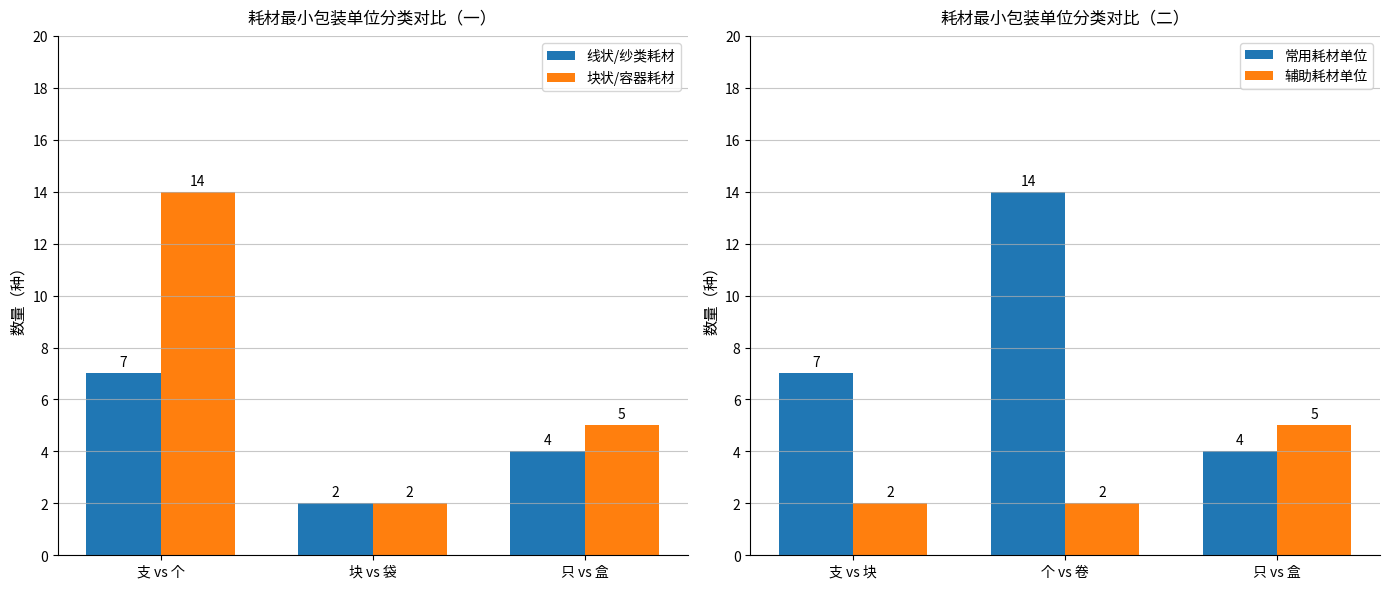

Reading left to right, what are all the values shown in this chart?

线状/纱类耗材: 支 vs 个=7	块 vs 袋=2	只 vs 盒=4
块状/容器耗材: 支 vs 个=14	块 vs 袋=2	只 vs 盒=5
常用耗材单位: 支 vs 块=7	个 vs 卷=14	只 vs 盒=4
辅助耗材单位: 支 vs 块=2	个 vs 卷=2	只 vs 盒=5